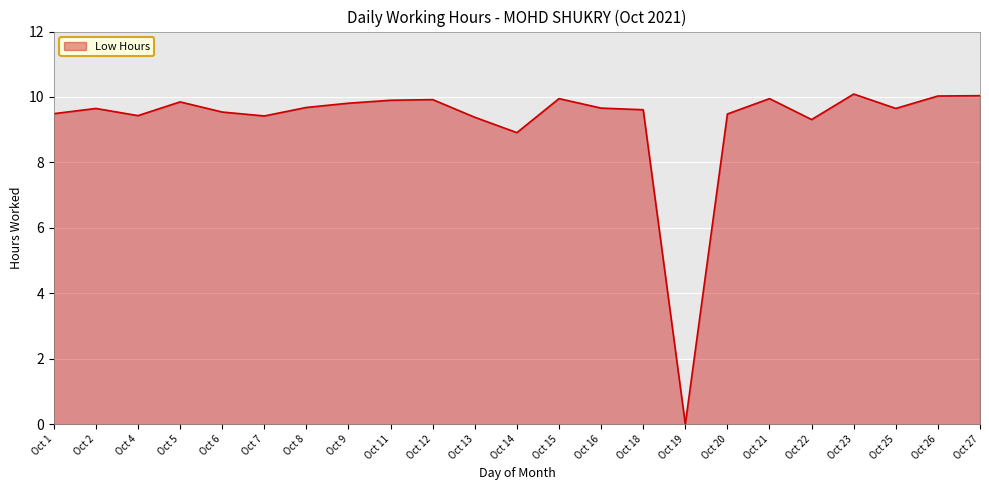

What is the difference between the values at Oct 27 and Oct 16?

0.4